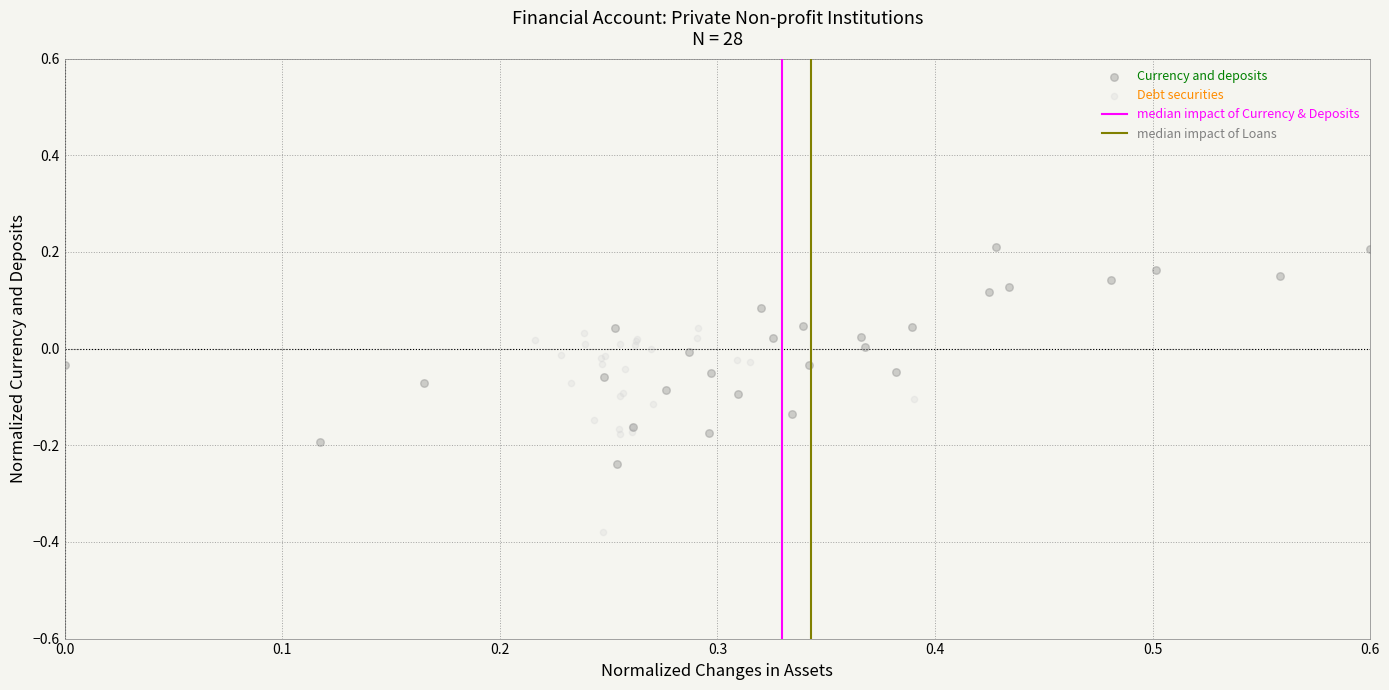

Which series reaches the minimum Y coordinate?

Debt securities